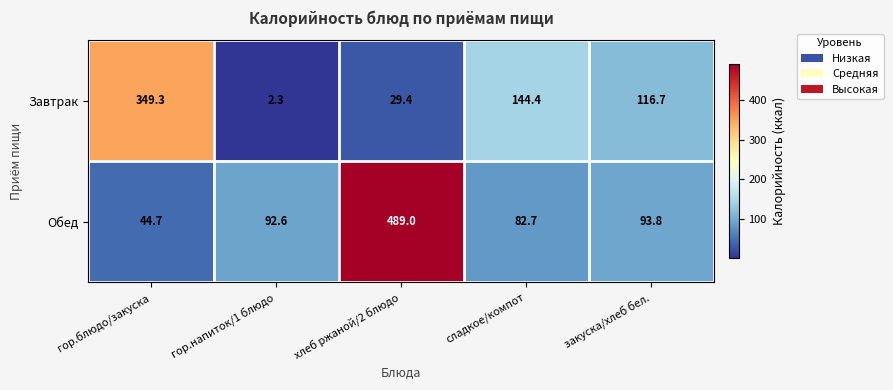

At гор.блюдо/закуска, list the series in order from largest to smallest.

Завтрак, Обед